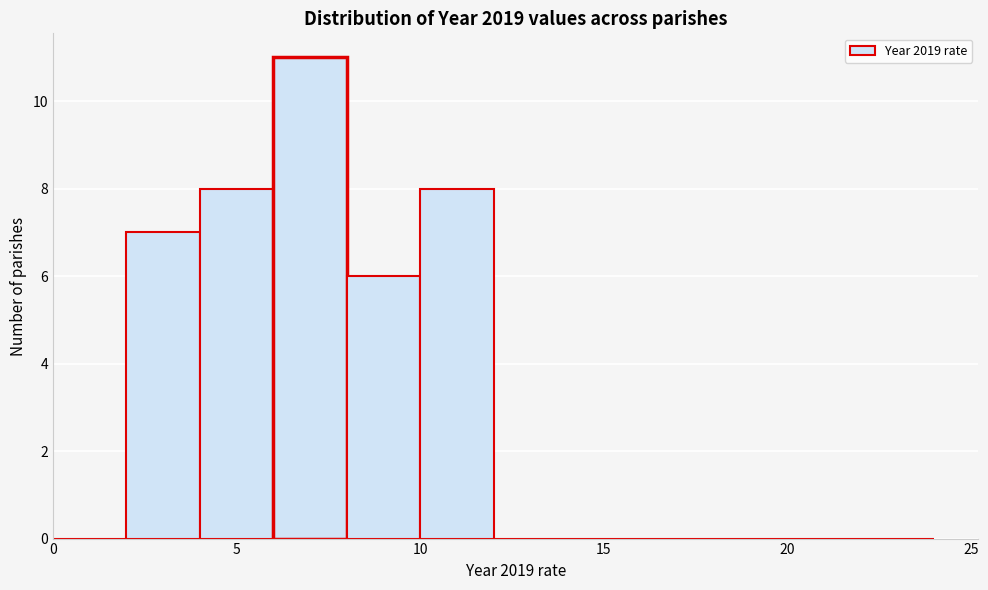

Over which range of the x-axis is the bar tallest?

6 to 8